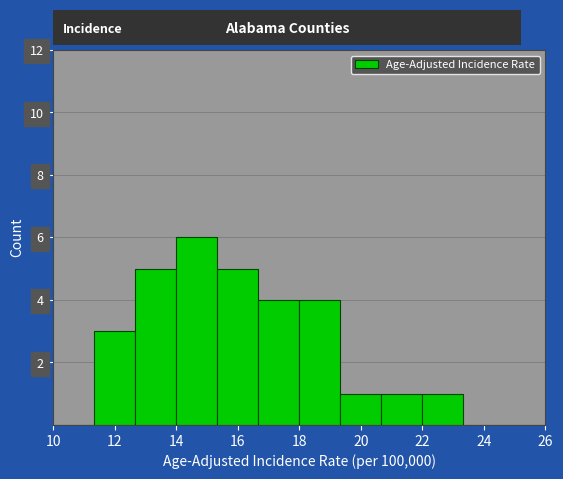

Which range on the x-axis has the tallest bar?

14.0 to 15.4